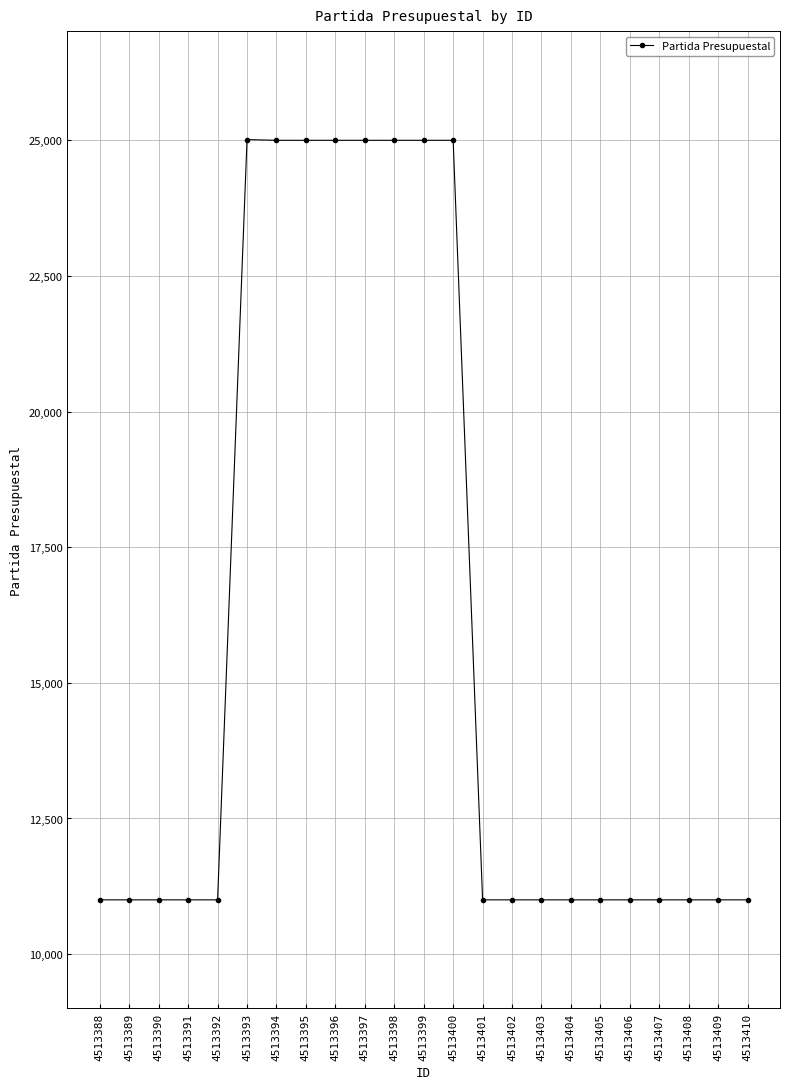

What is the difference between the second highest and second lowest values?

14003